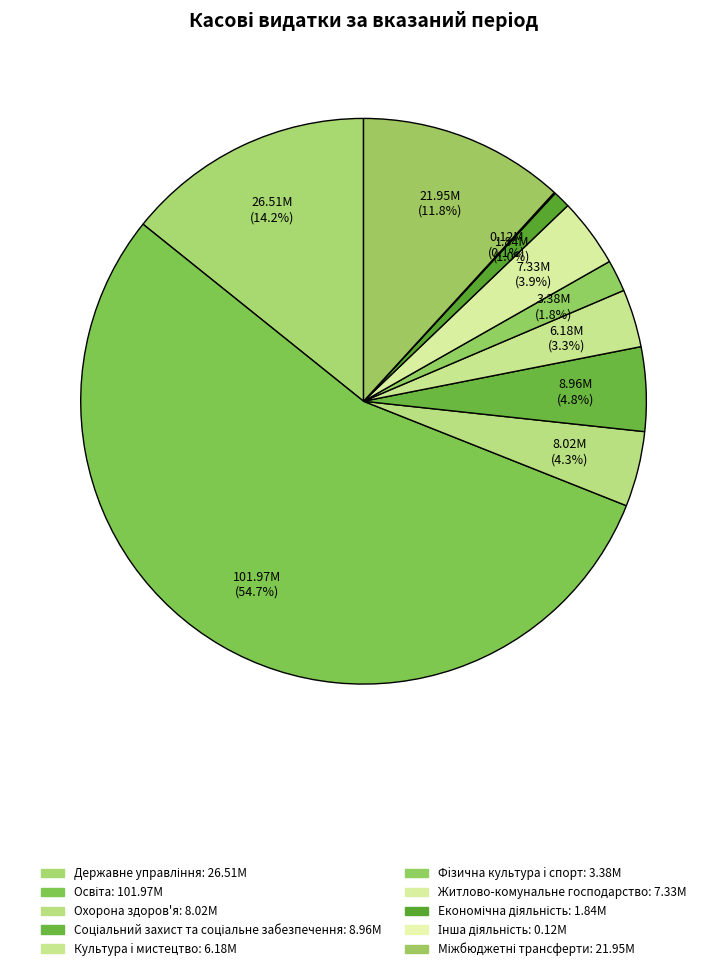

What percentage is NOT represented by Охорона здоров'я?

95.7%